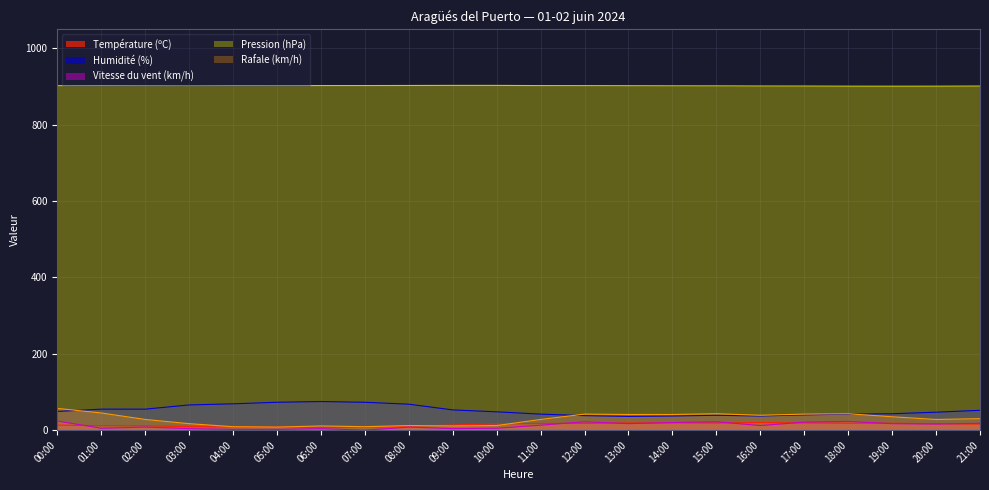

True or false: Pression (hPa) and Vitesse du vent (km/h) intersect in this chart.

False